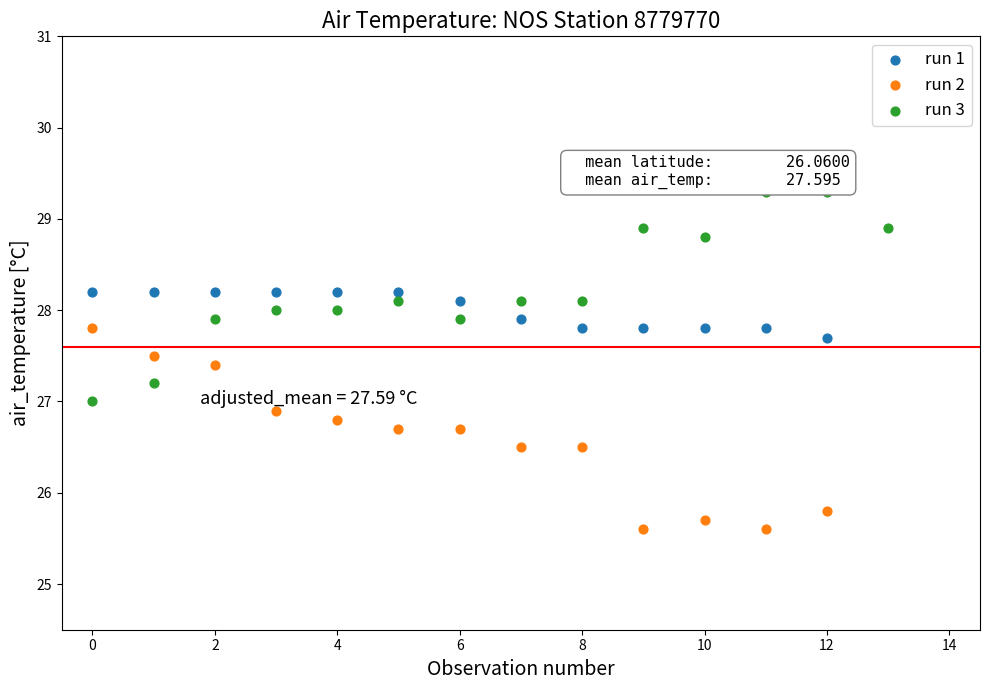

Which series contains the highest Y value?

run 3